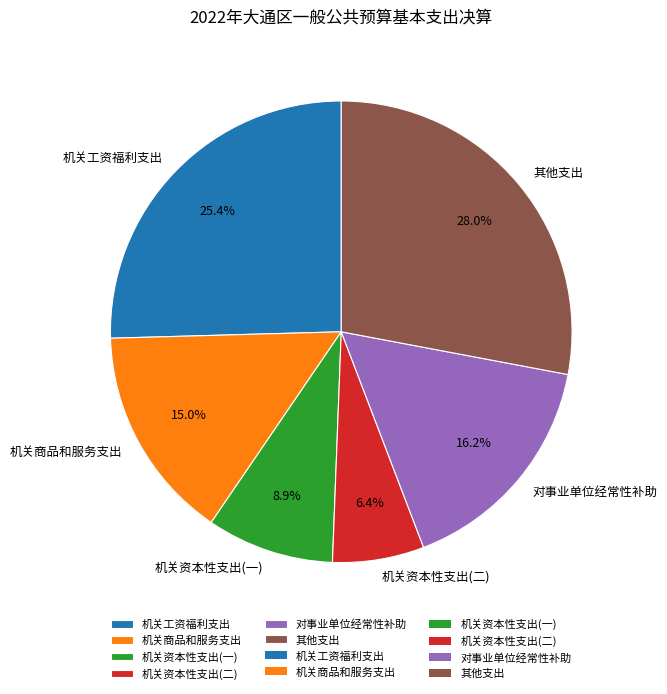

Does any single category account for the majority?

No